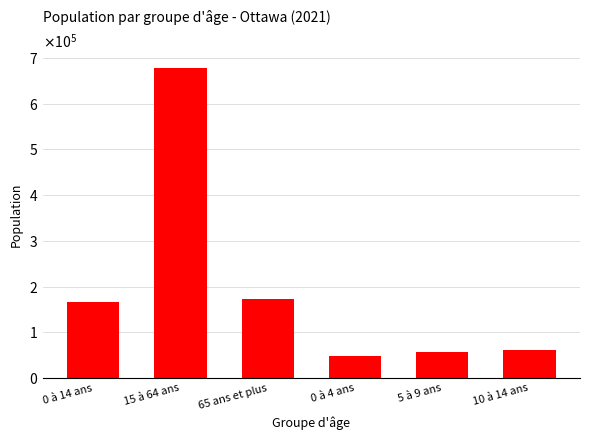

Does the chart contain any negative values?

No